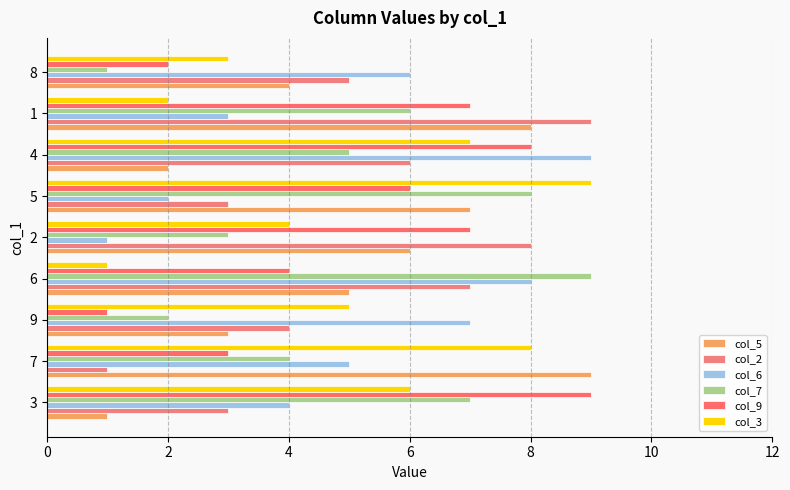

Read the col_9 value at 2.

7